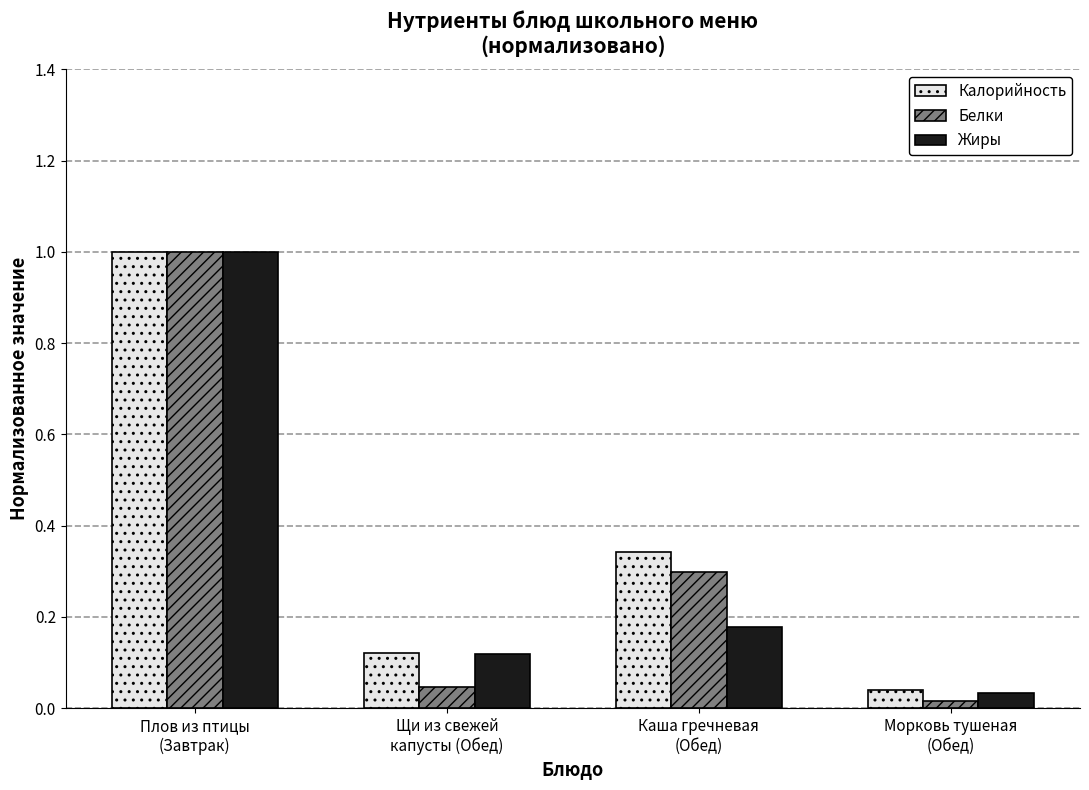

At which label is Жиры closest to 0?

Морковь тушеная
(Обед)